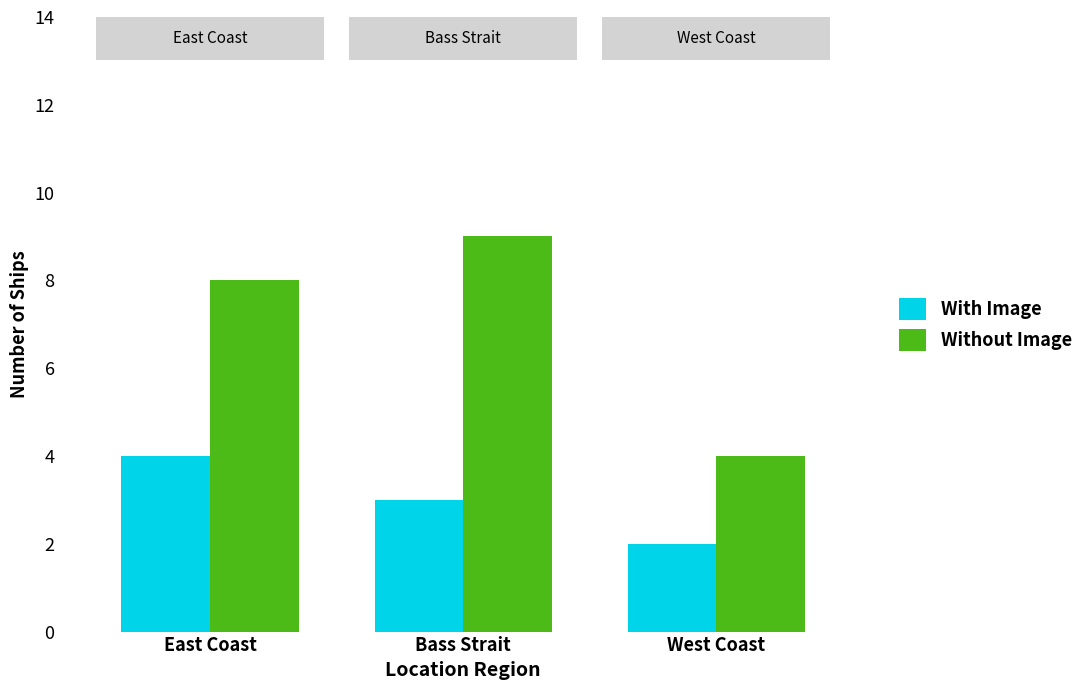

What is the minimum value shown in the chart?

2